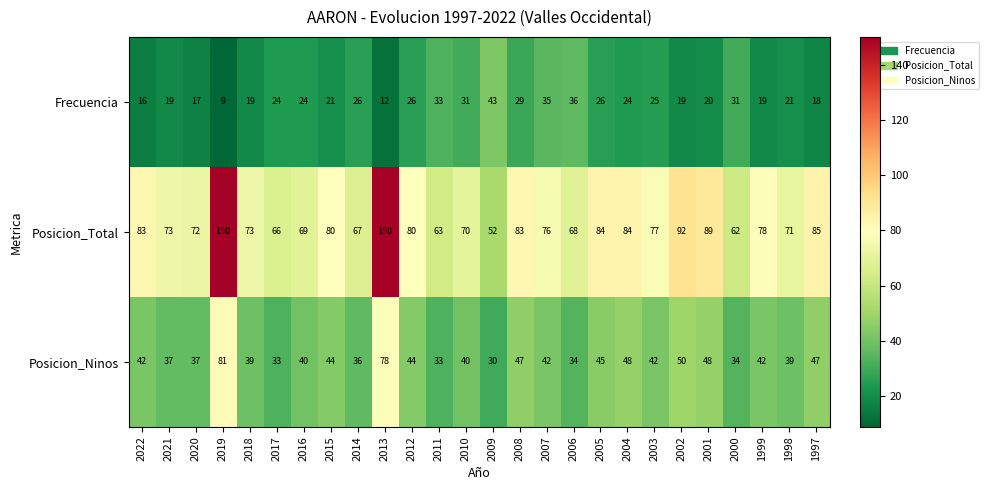

List the series in order of their peak value, lowest first.

Frecuencia, Posicion_Ninos, Posicion_Total